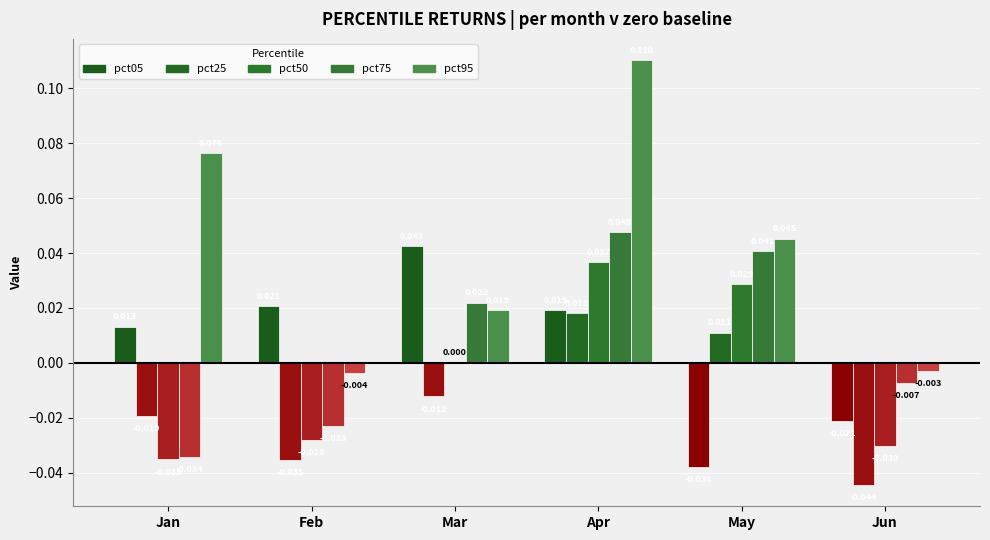

Rank the series at Feb from lowest to highest value.

pct25, pct50, pct75, pct95, pct05